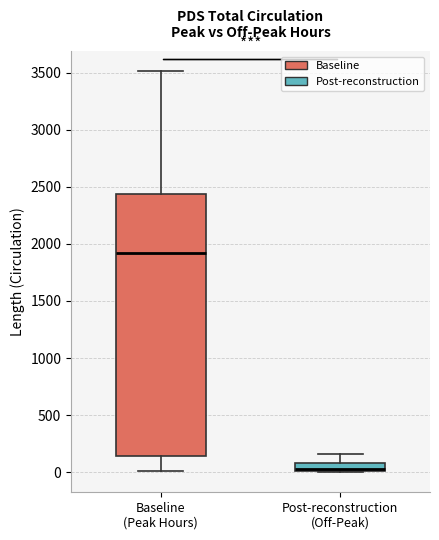

Which box's median line is the highest?

Baseline (Peak Hours)